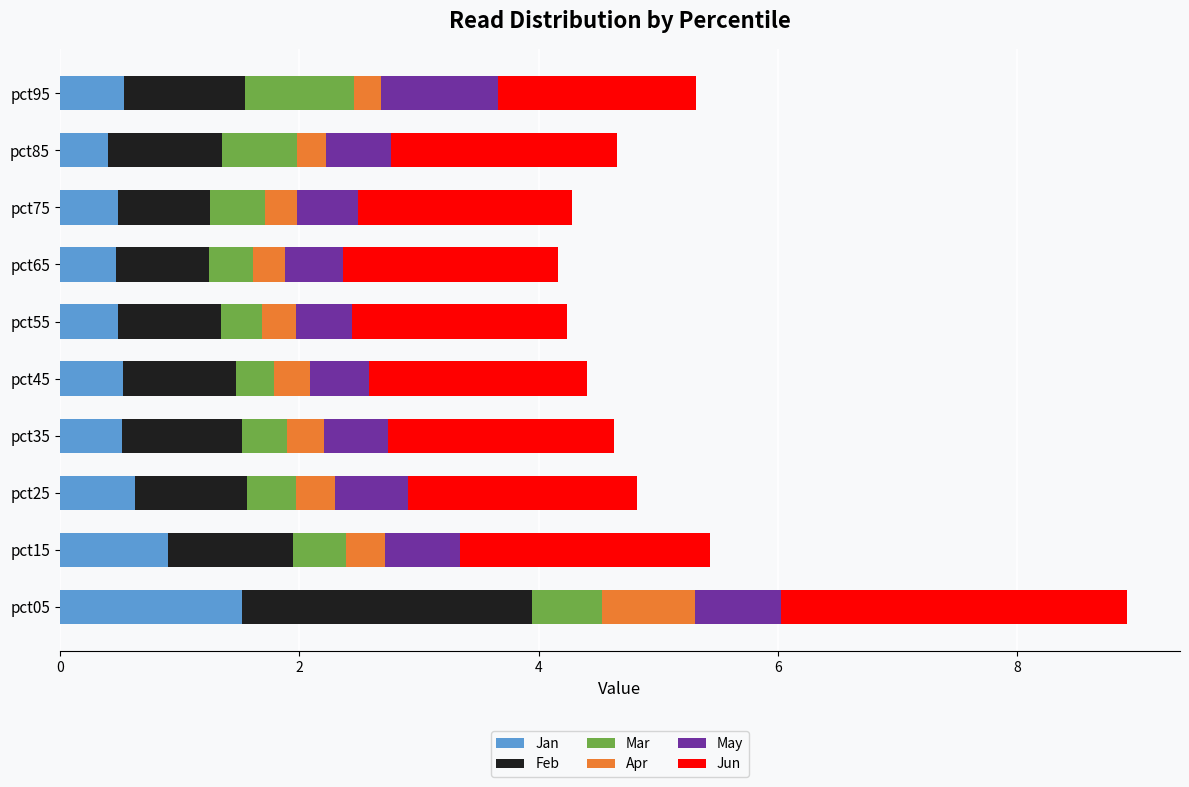

What is the maximum value for Jan?

1.5